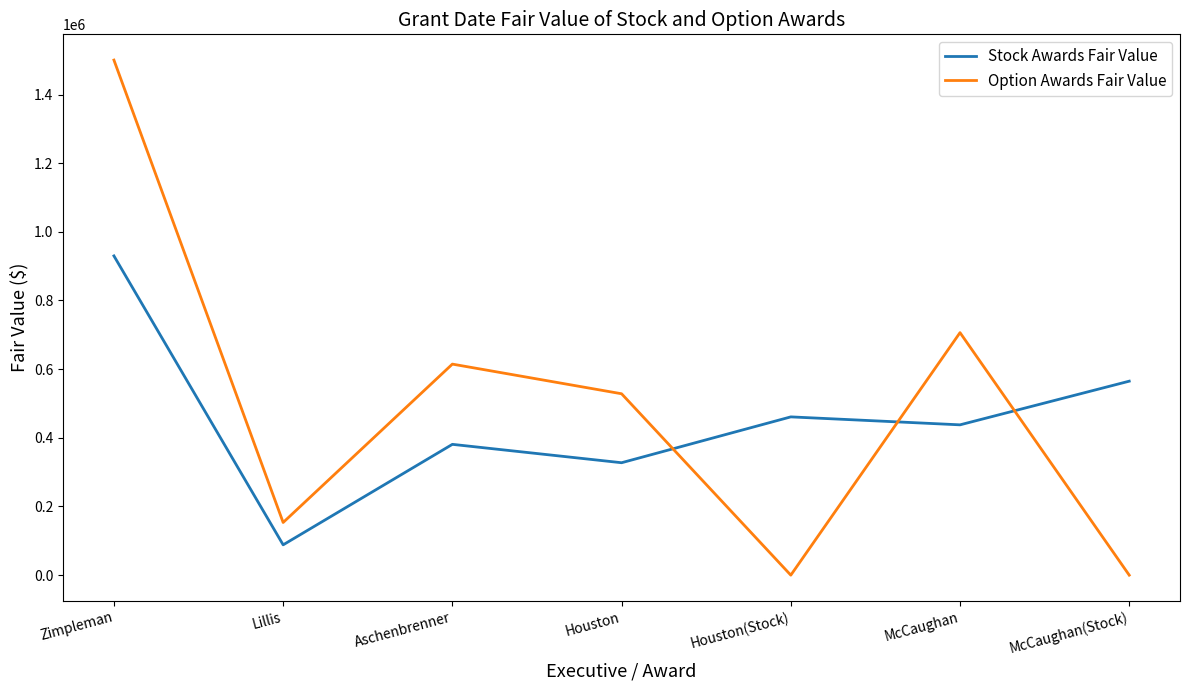

At how many categories does at least one series exceed 962268?

1